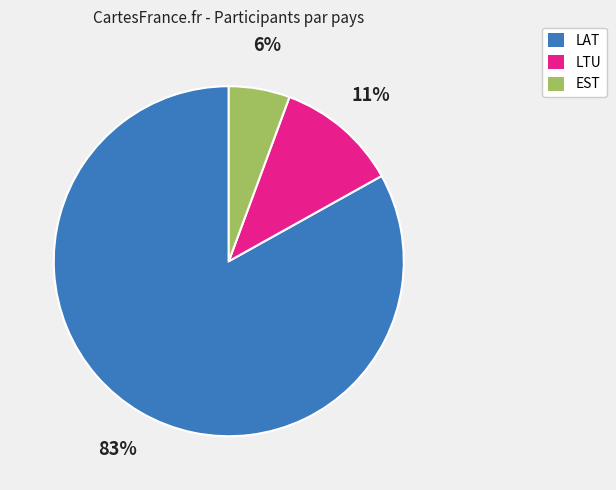

Does LTU represent more than half of the total?

No